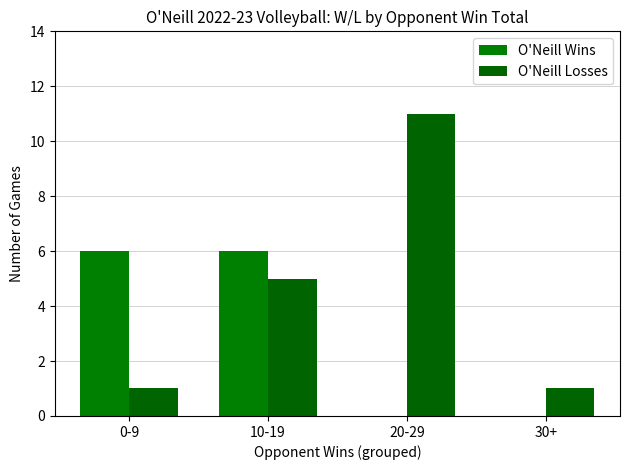

Between 10-19 and 30+, which series saw the biggest shift?

O'Neill Wins